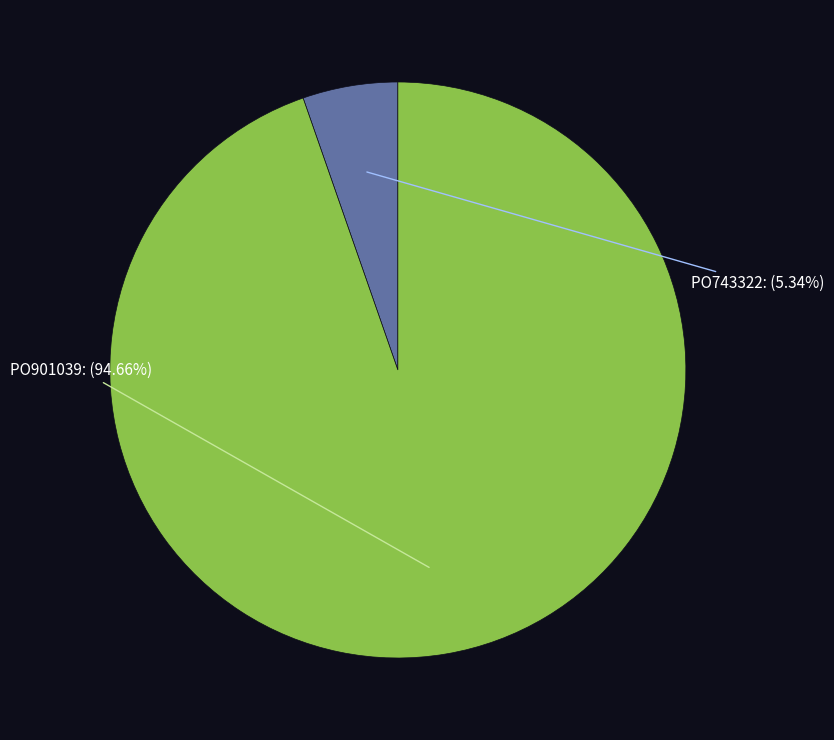

The PO743322 slice represents 5% of the pie. True or false?

True